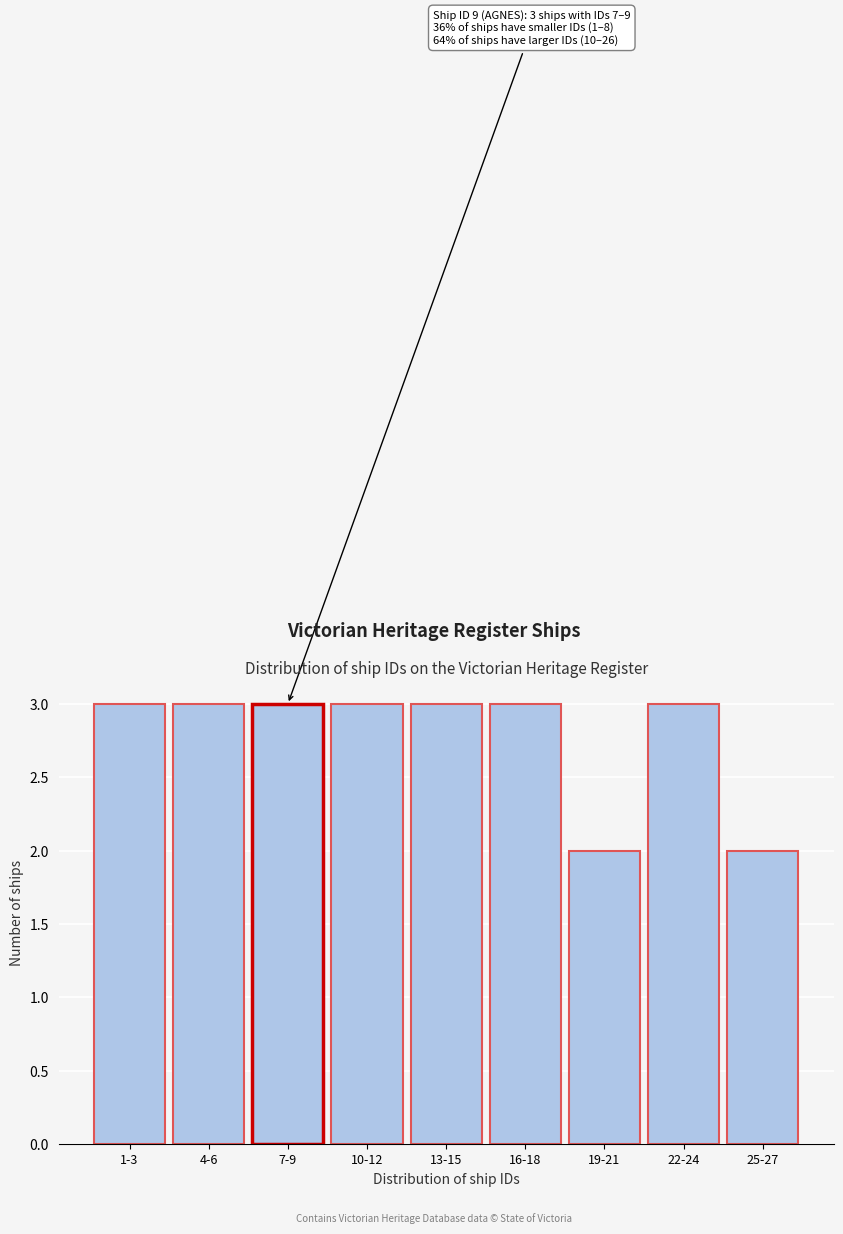

Reading left to right, what are all the values shown in this chart?

1-3=3	4-6=3	7-9=3	10-12=3	13-15=3	16-18=3	19-21=2	22-24=3	25-27=2